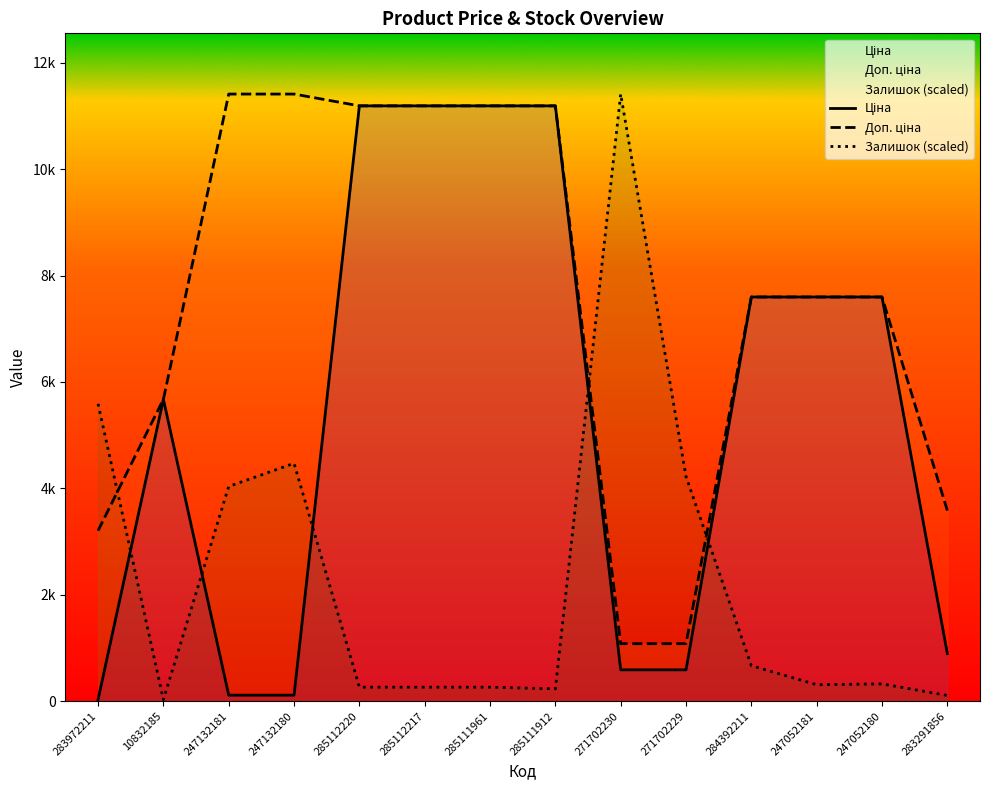

Is it true that Залишок (scaled) equals 326.0 at 247052180?

True